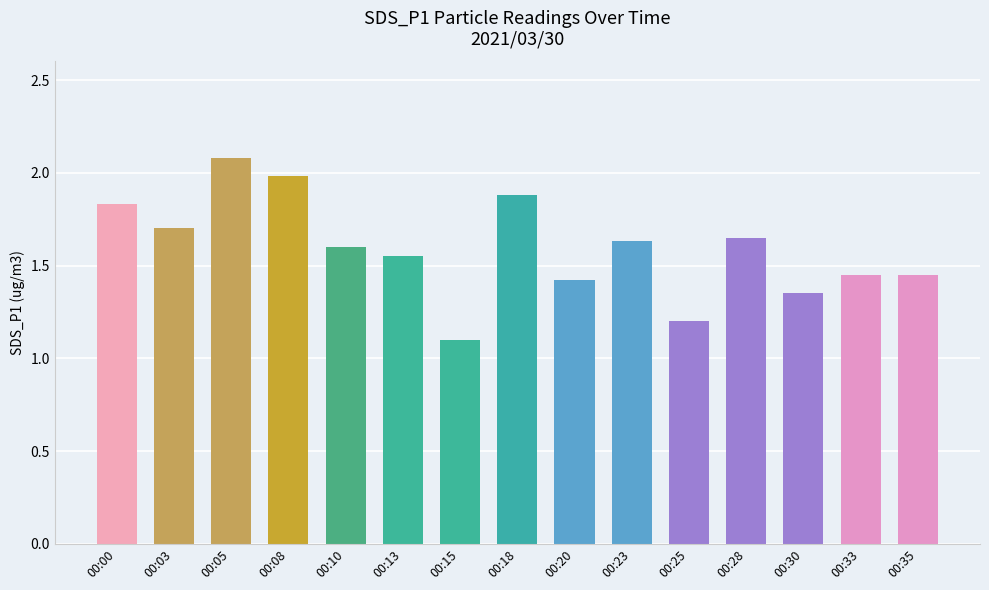

What is the approximate value at 00:18?

1.9